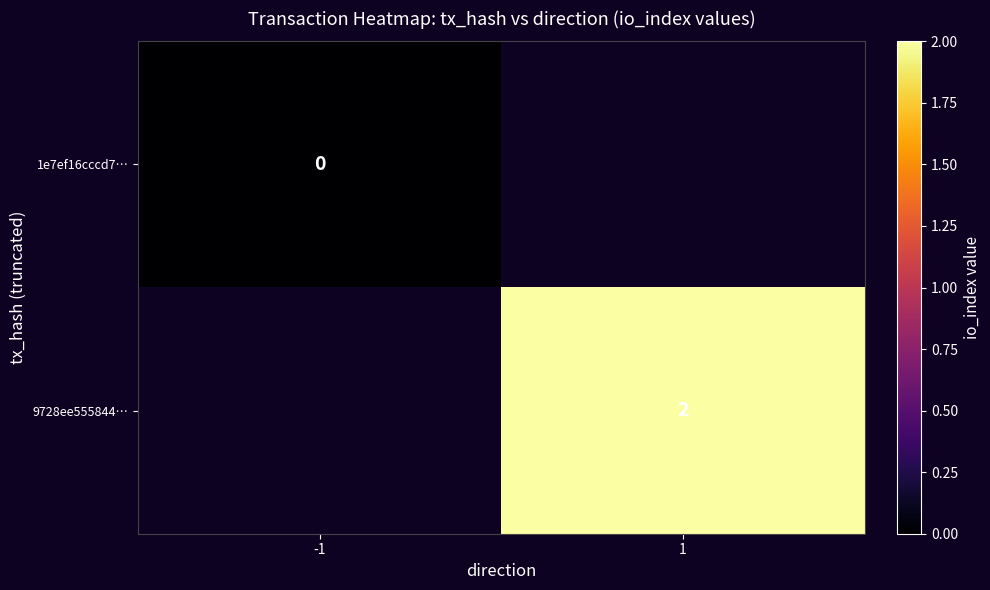

Which has a higher value, 1 or -1?

-1